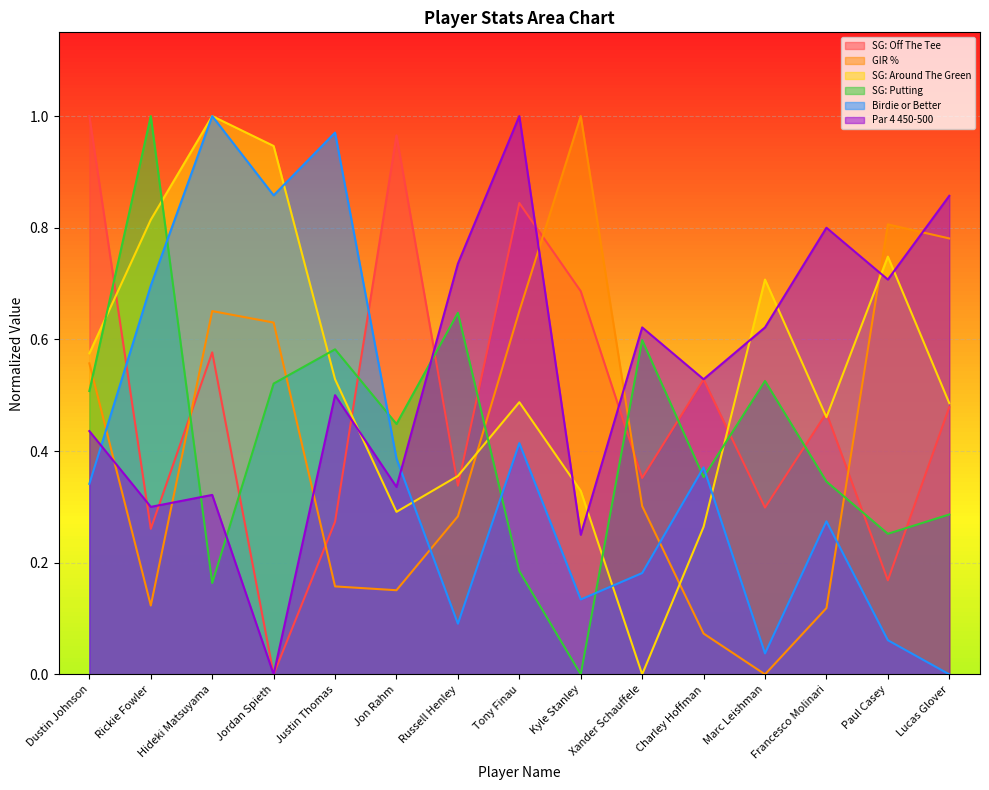

What is the difference between the second highest and second lowest values in the GIR % series?

0.7